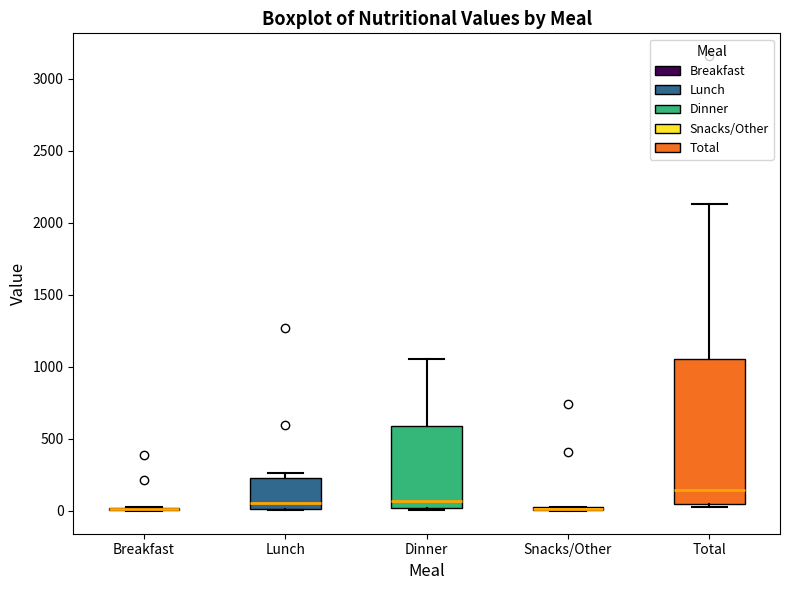

Which box is the tallest, from its lower edge to its upper edge?

Total